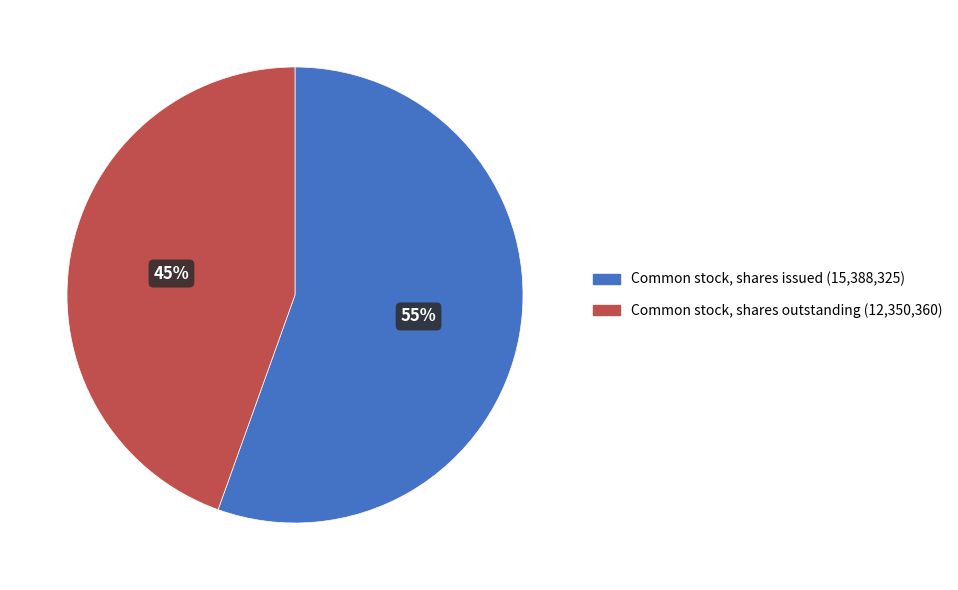

How many segments does this pie chart have?

2